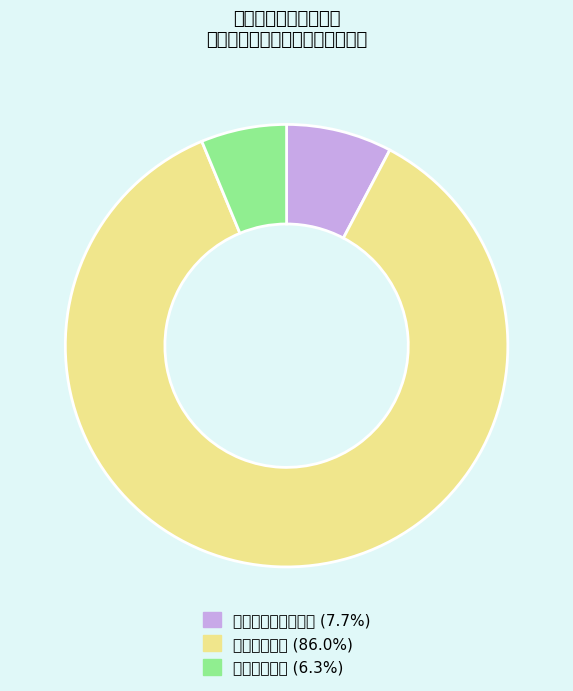

What is the ratio of the value at 卫生健康支出 to the value at 住房保障支出?

13.7